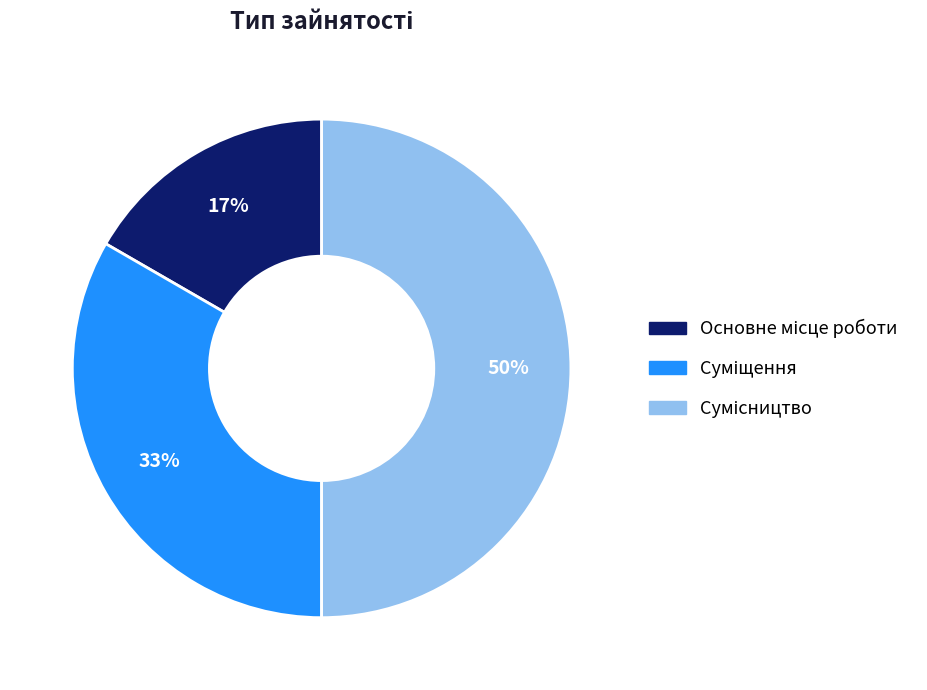

To the nearest percent, what is the average slice percentage?

33%